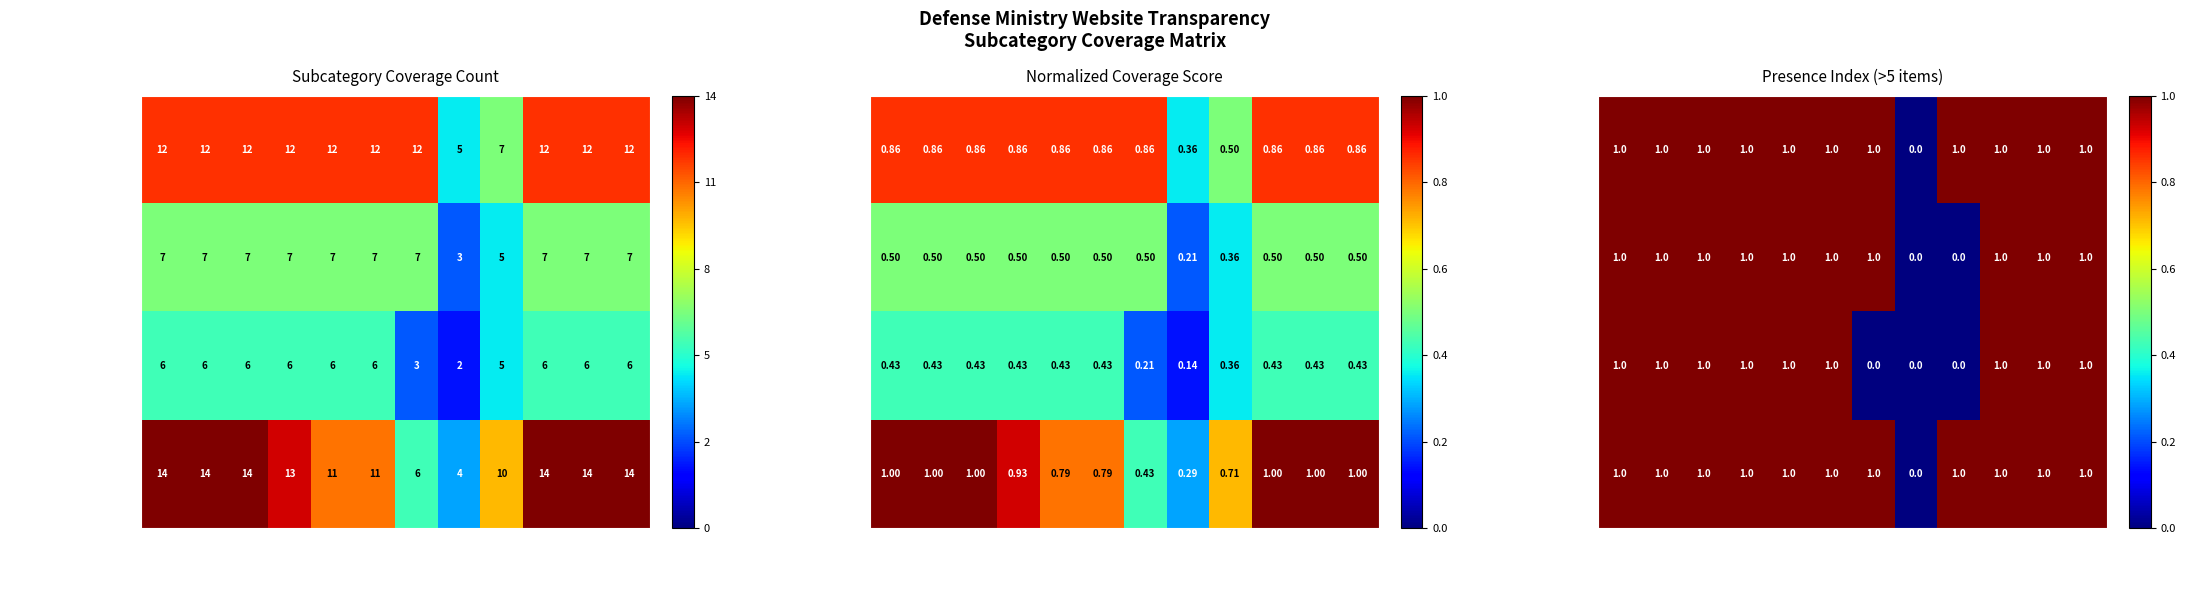

At which category is the sum across all series the highest?

Japan 2020